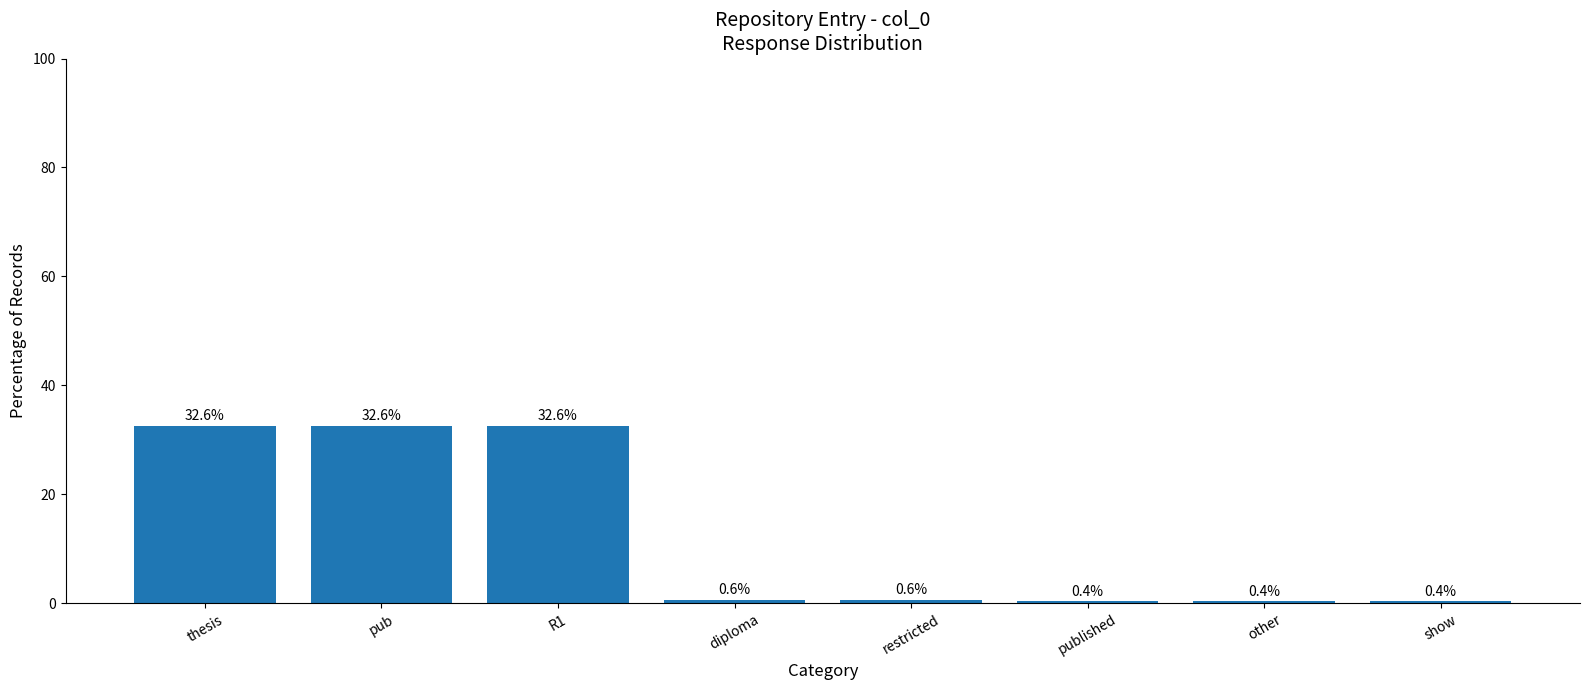

What is the label of the 7th bar from the left?

other